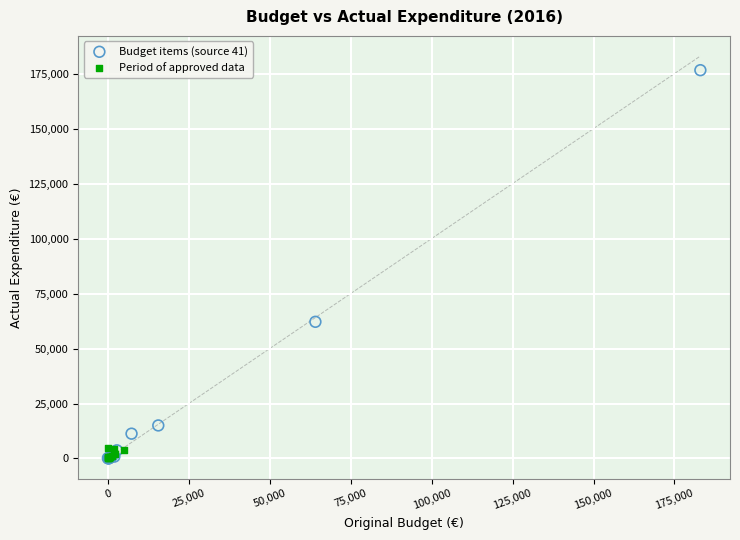

Which series has the widest spread of Y values?

Budget items (source 41)